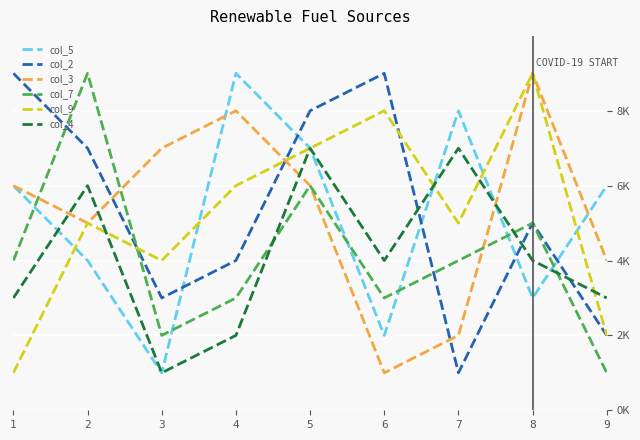

Reading left to right, list all the values displayed in this chart.

col_5: 6	4	1	9	7	2	8	3	6
col_2: 9	7	3	4	8	9	1	5	2
col_3: 6	5	7	8	6	1	2	9	4
col_7: 4	9	2	3	6	3	4	5	1
col_9: 1	5	4	6	7	8	5	9	2
col_4: 3	6	1	2	7	4	7	4	3